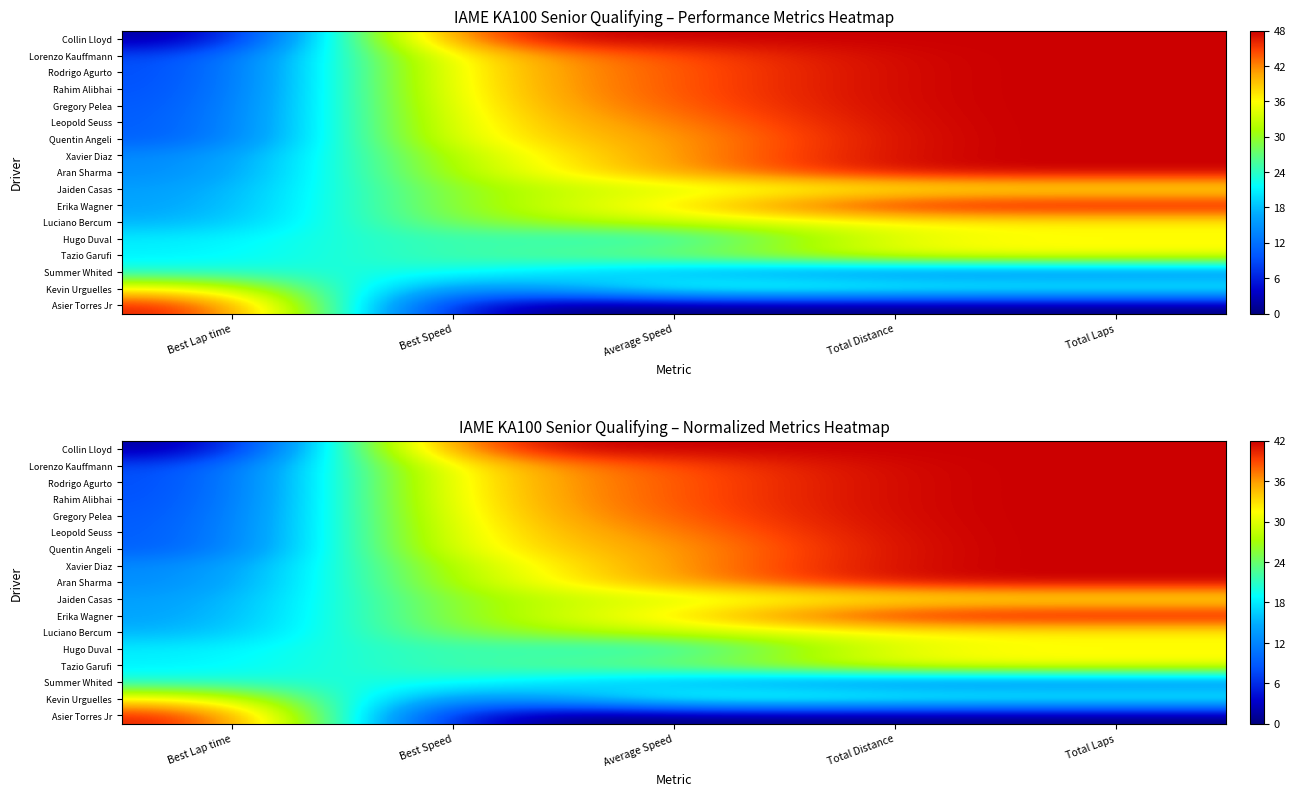

What is the spread (max minus min) of values at Total Laps?

42.0